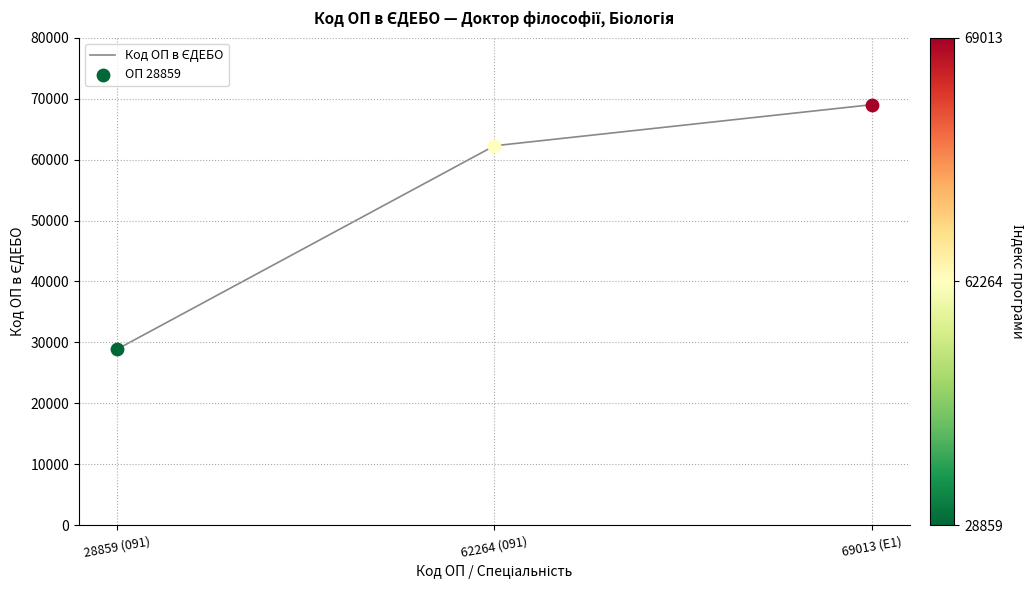

What is the change in value from 28859 (091) to 62264 (091)?

+33405